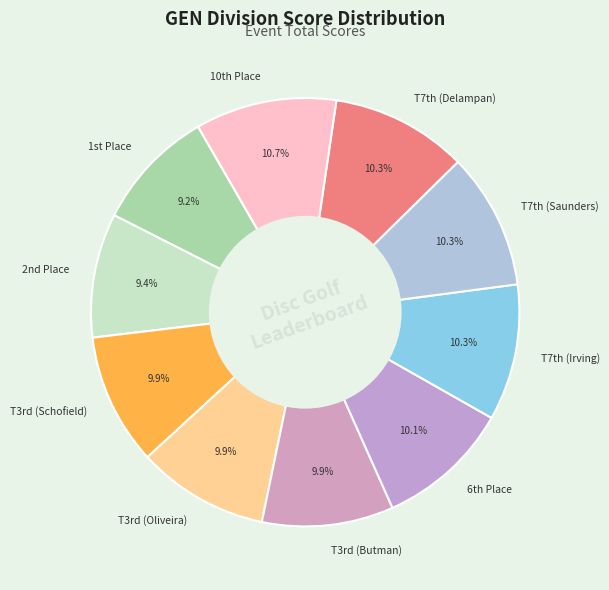

Does any single category account for the majority?

No